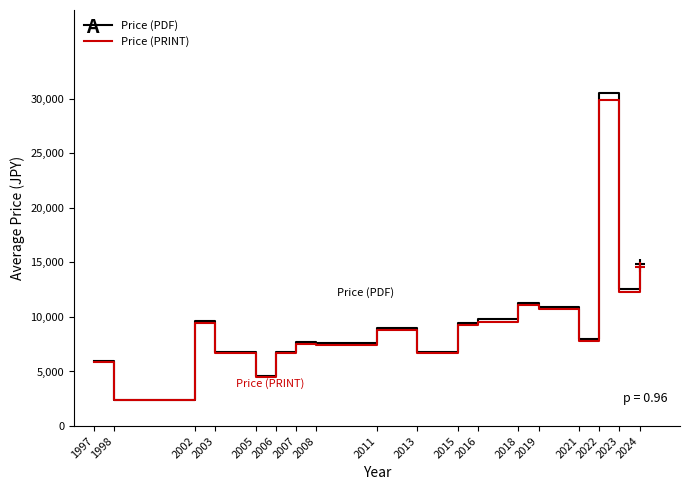

What are all the series names shown in the legend?

Price (PDF), Price (PRINT)